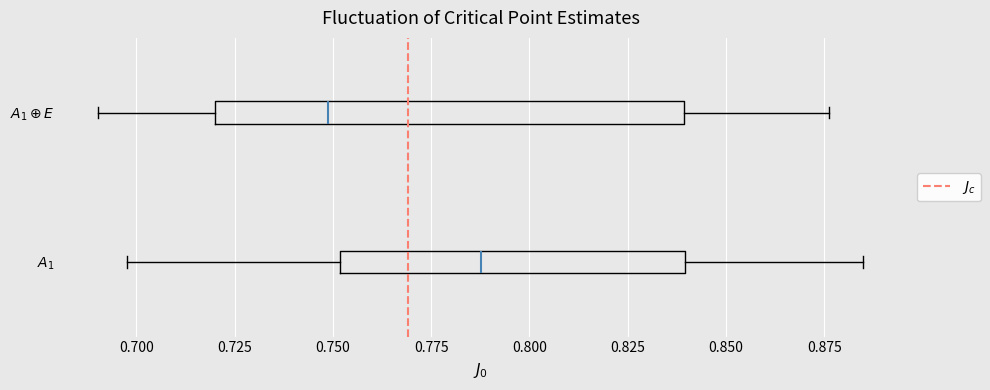

Which box's median line is the furthest to the right?

$A_1$